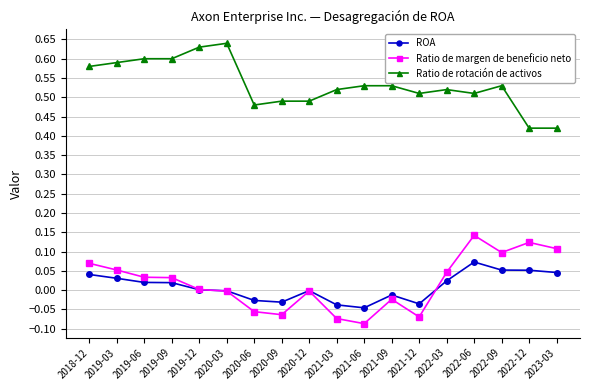

What is the sum of all ROA values?

0.2